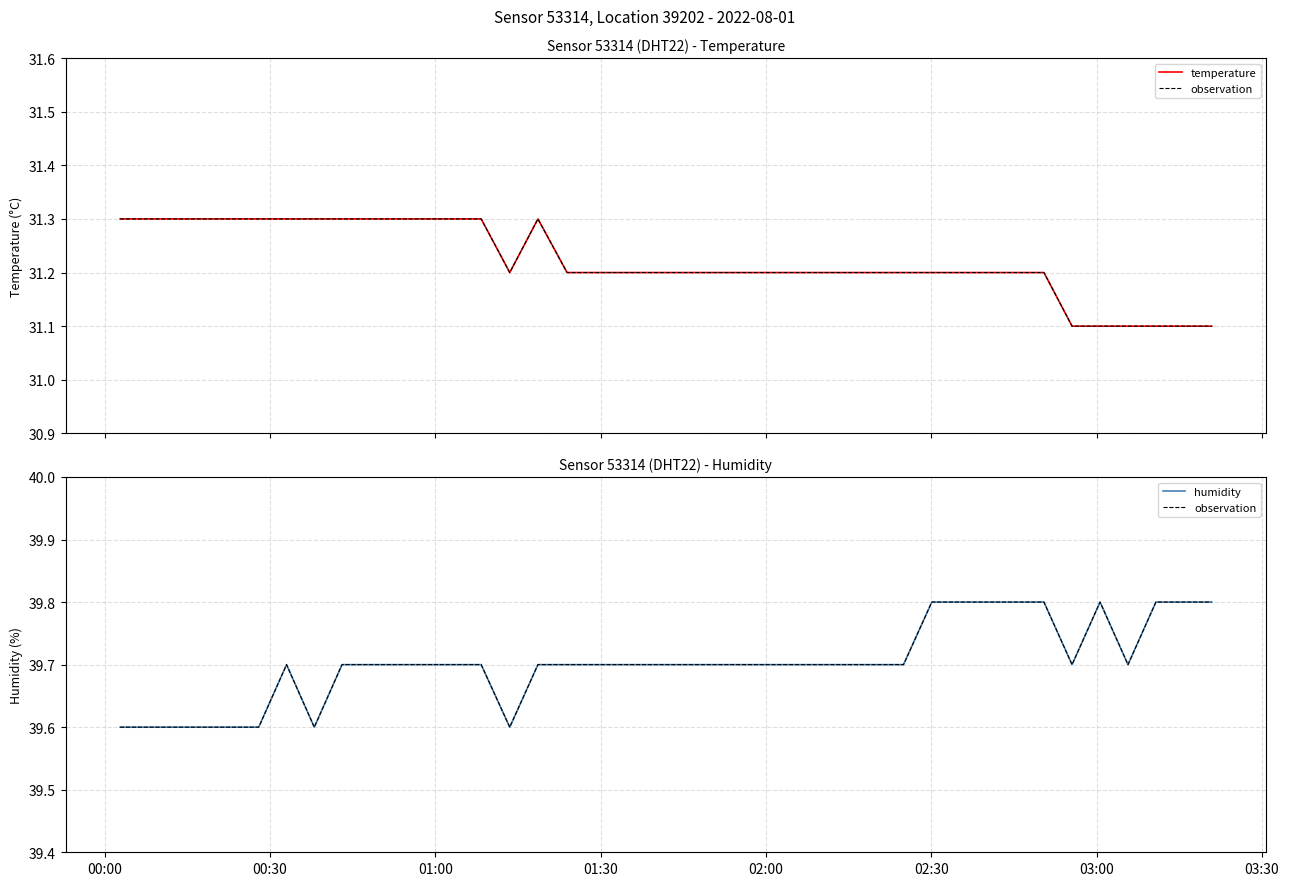

Is the value of temperature at 02:00 greater than the value of observation at 13?

No